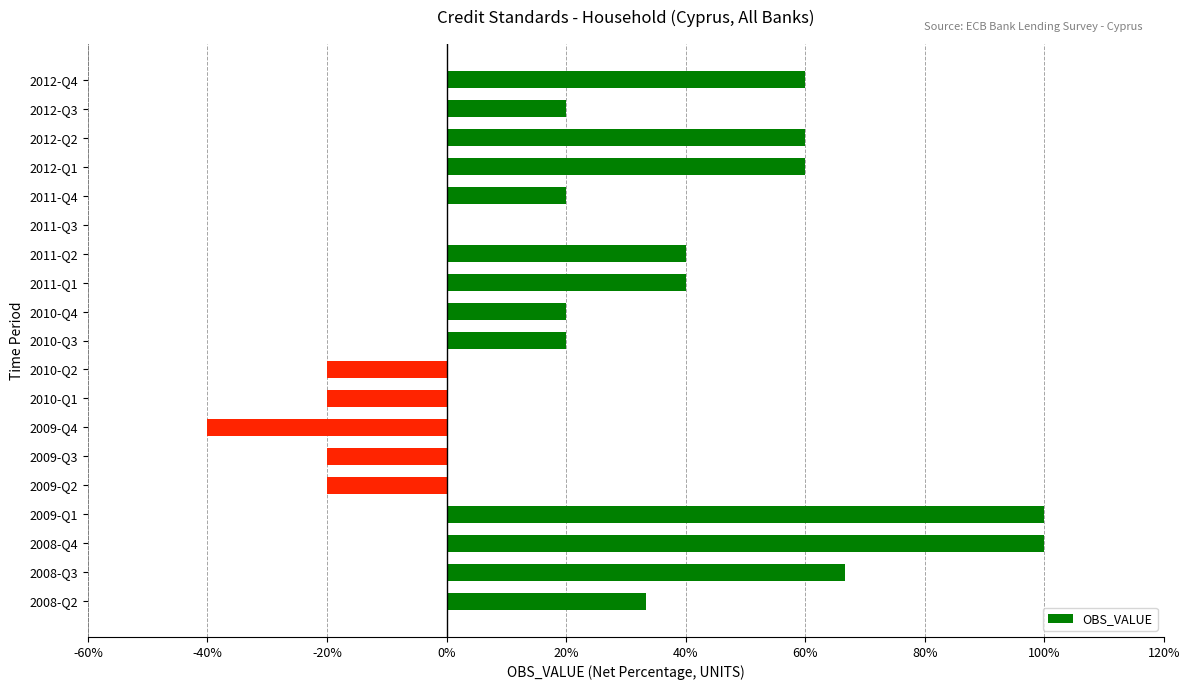

Where is the data nearest to the value 30?

2008-Q2